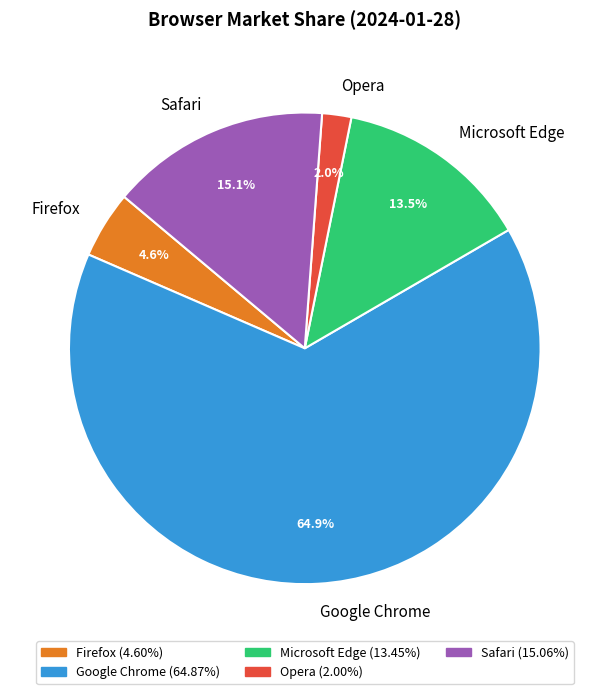

To the nearest percent, what portion does Opera represent?

2%